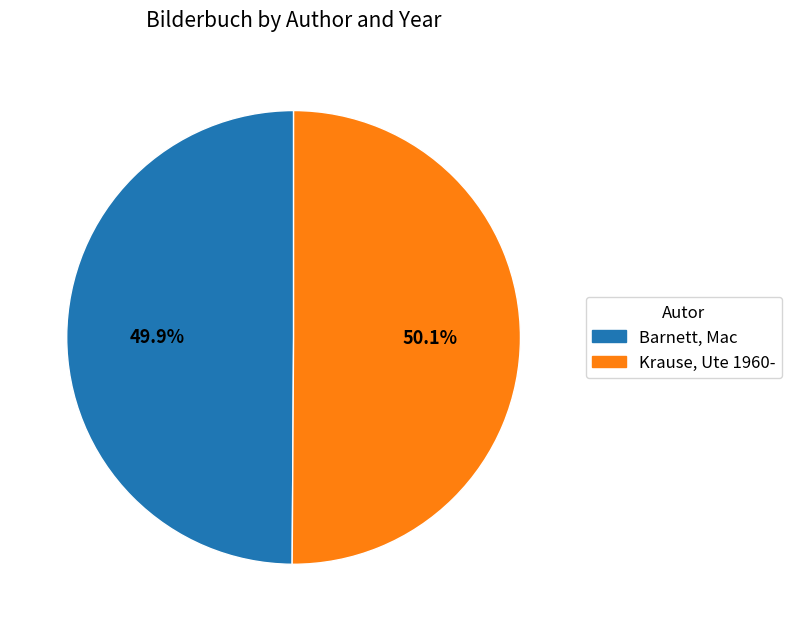

How many segments does this pie chart have?

2